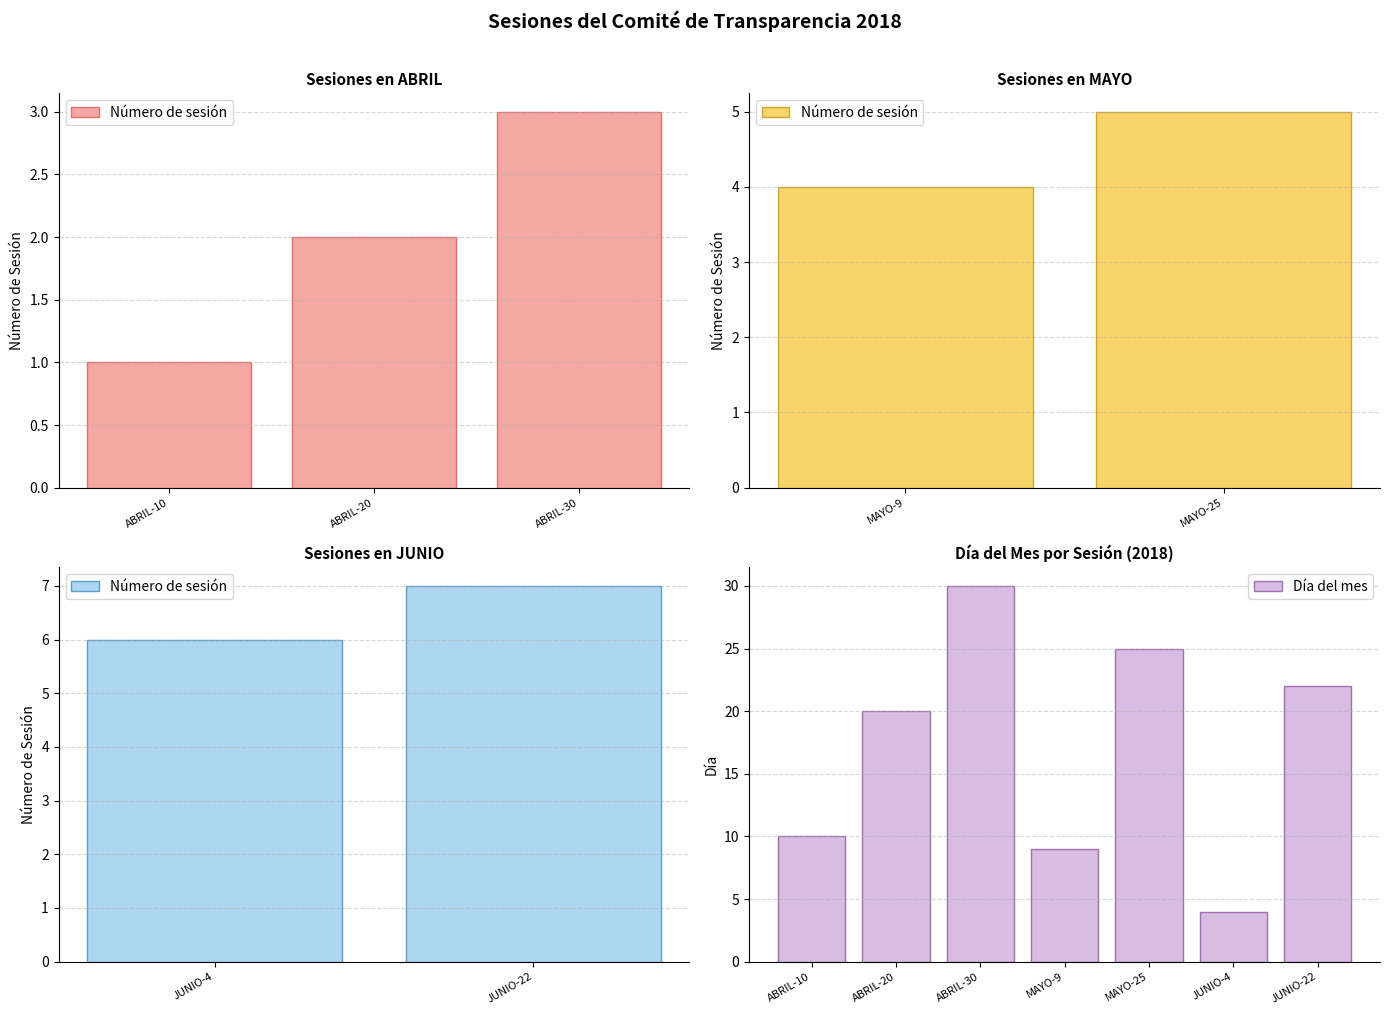

What is the change in value from ABRIL-10 to MAYO-25?

+15